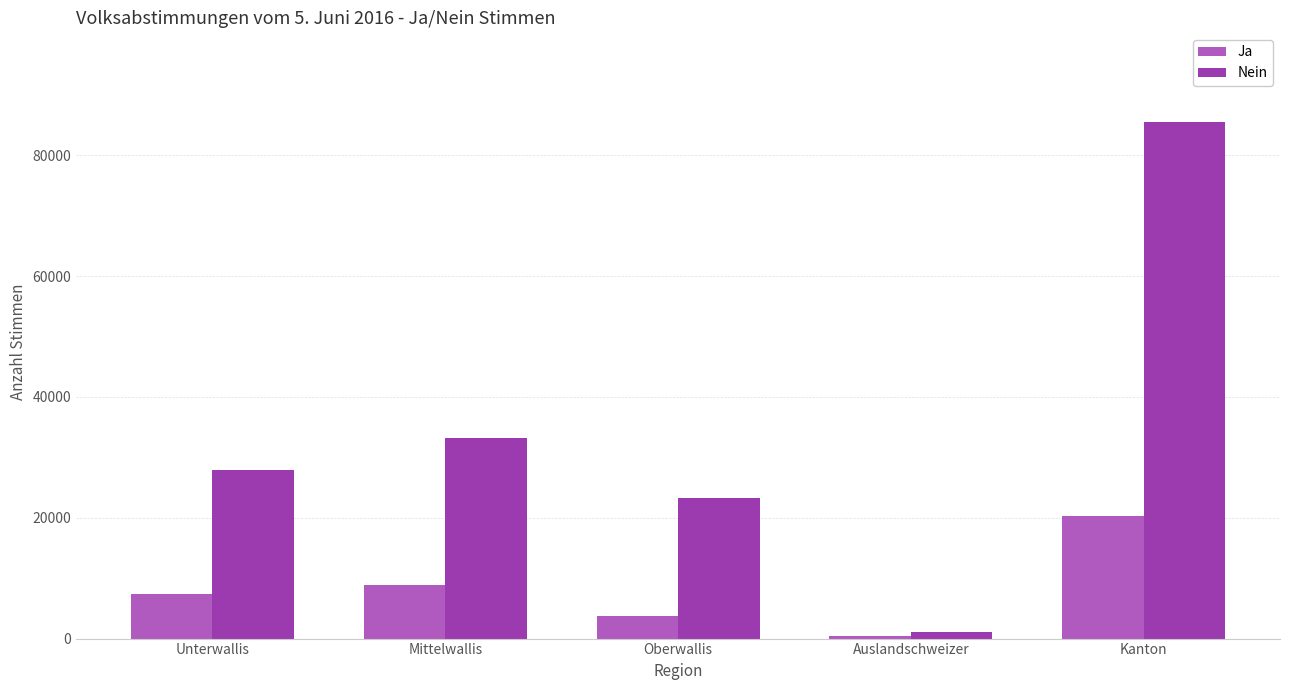

What is the difference between the maximum and second lowest values in the Ja series?

16558